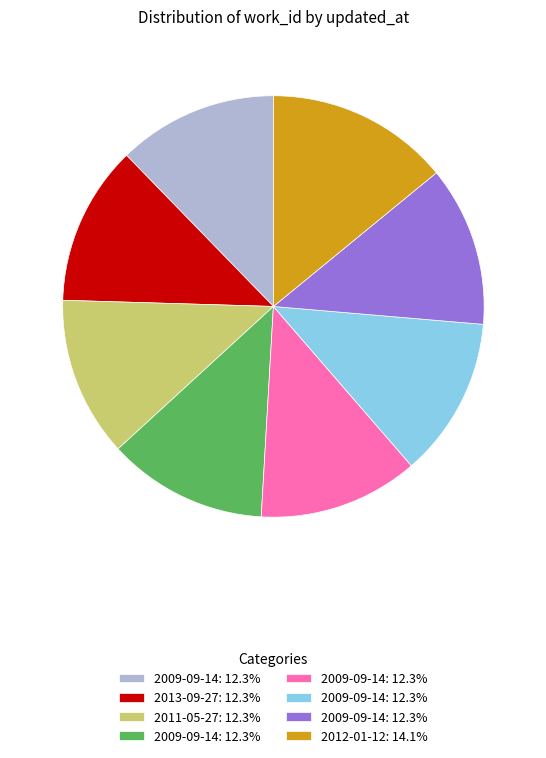

Is there a majority slice in this chart?

No